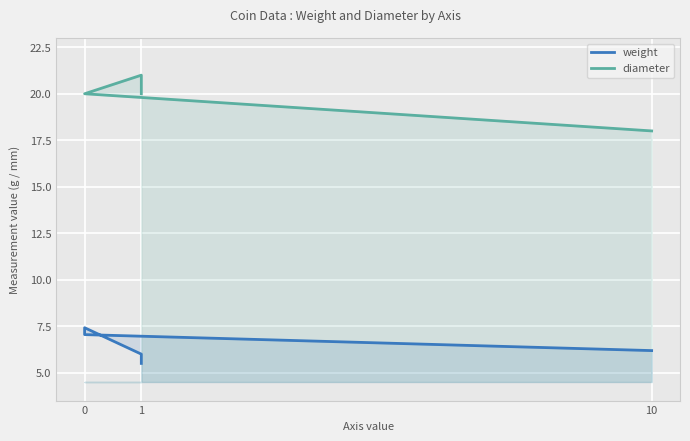

What is the sum of all diameter values?

99.0